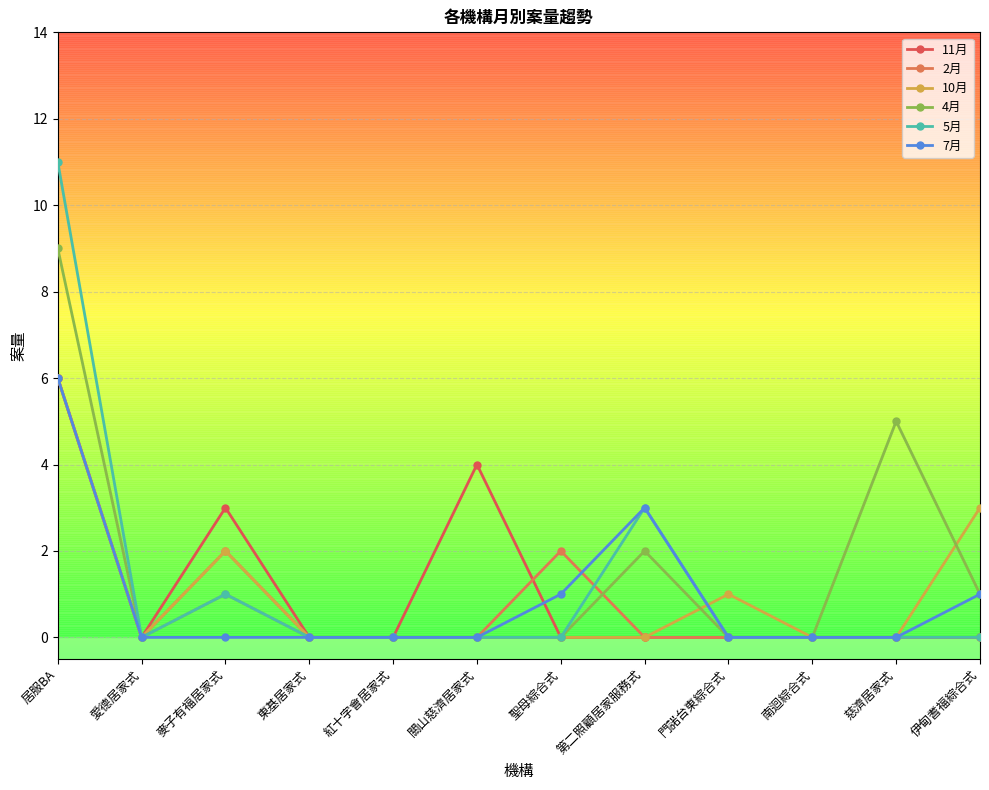

Where is the first local maximum for 2月?

麥子有福居家式